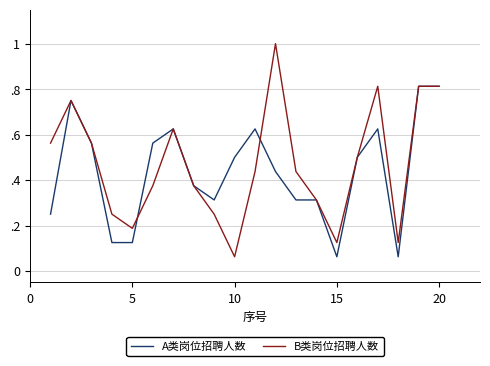

Is this an area chart (filled region under the line)?

No